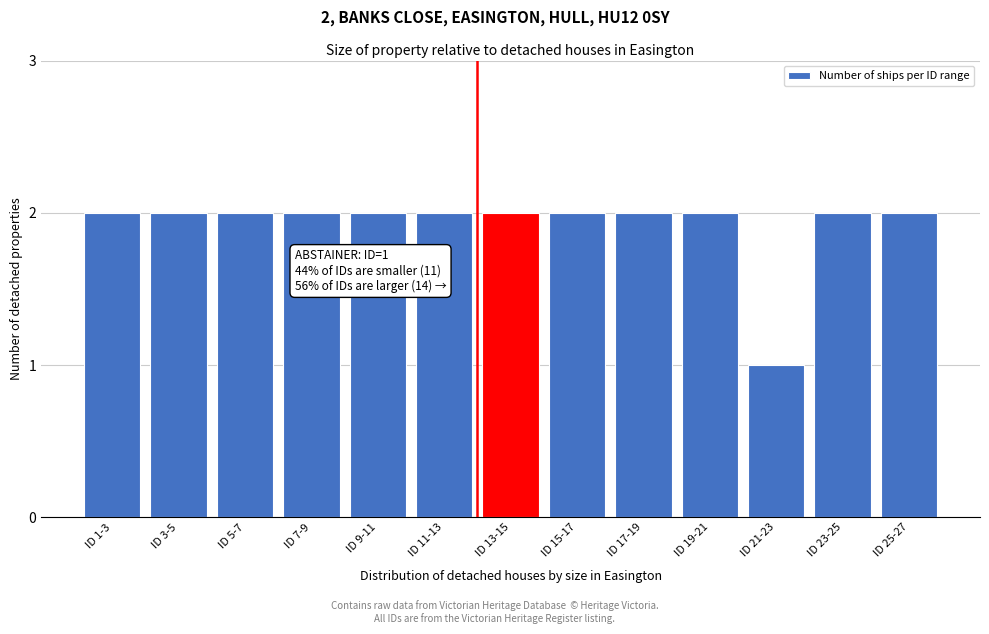

Reading left to right, transcribe all the data shown in this chart.

ID 1-3=2	ID 3-5=2	ID 5-7=2	ID 7-9=2	ID 9-11=2	ID 11-13=2	ID 13-15=2	ID 15-17=2	ID 17-19=2	ID 19-21=2	ID 21-23=1	ID 23-25=2	ID 25-27=2